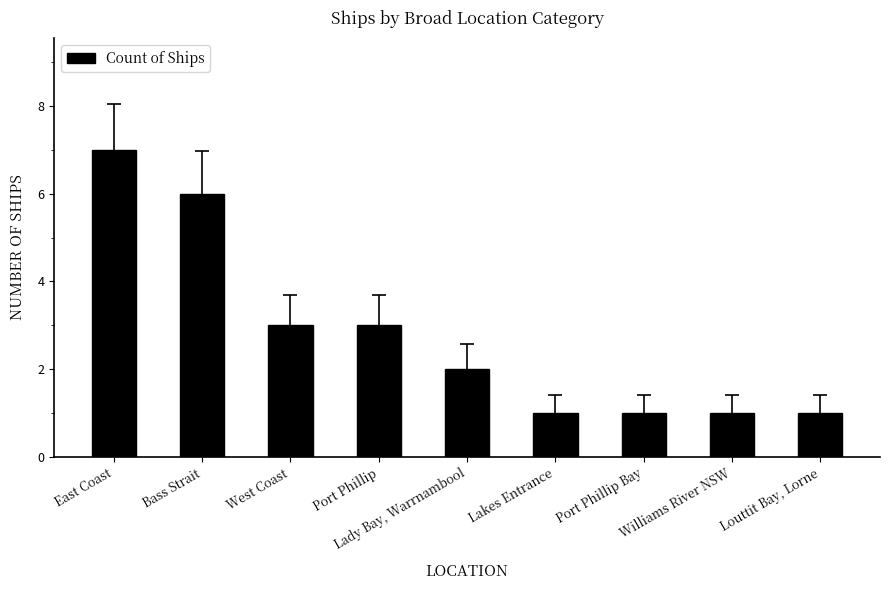

What is the sum of the values at Lakes Entrance and Bass Strait?

7